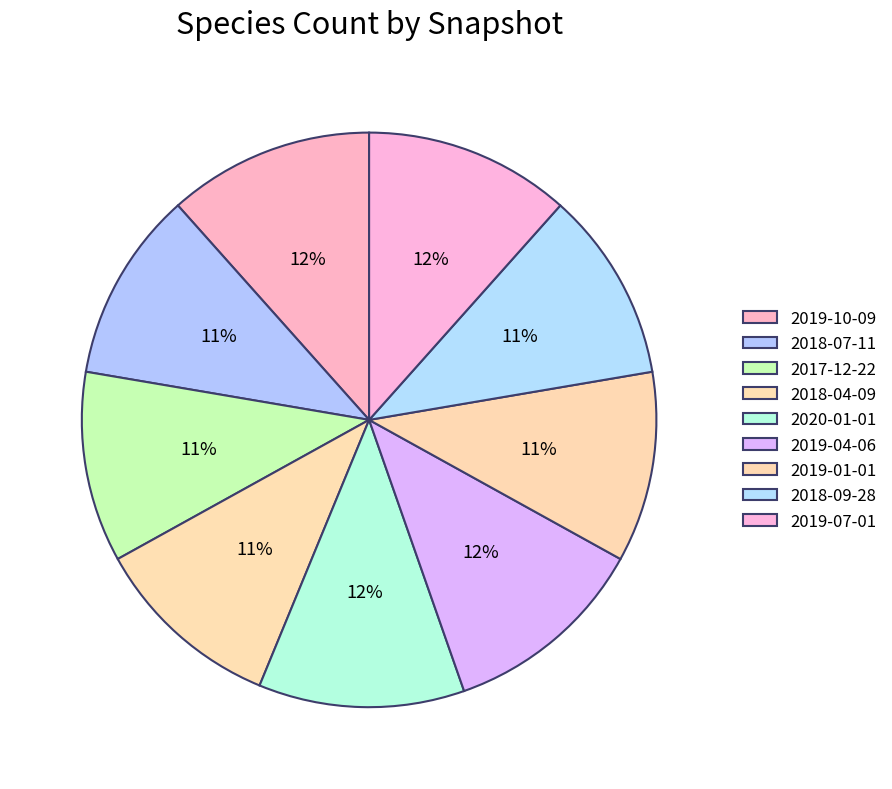

Is there any slice that represents more than half of the pie?

No